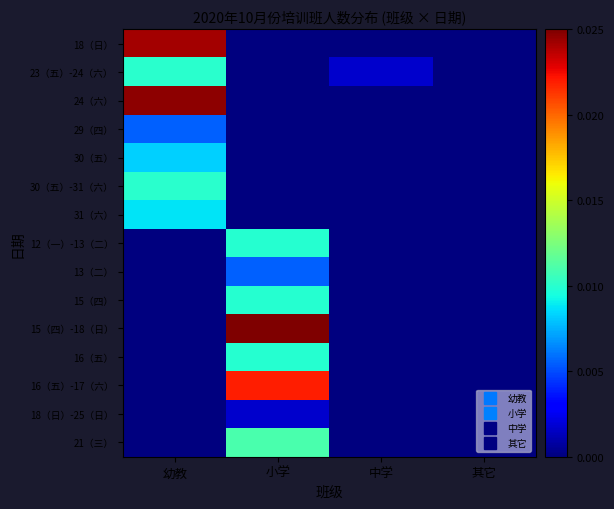

At which category is the sum across all series the highest?

小学